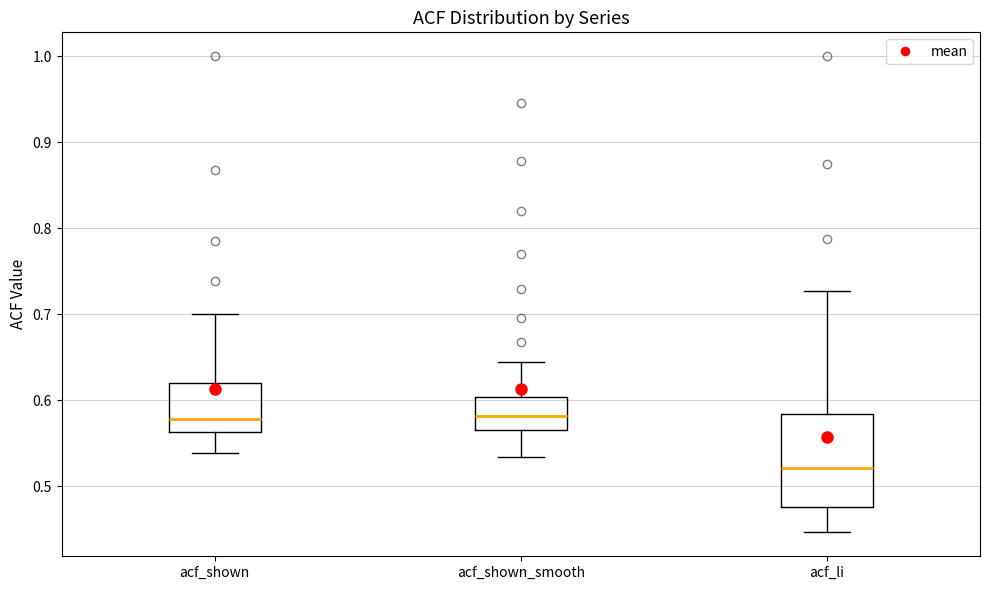

Comparing the boxes themselves (not the whiskers), which one is the tallest?

acf_li